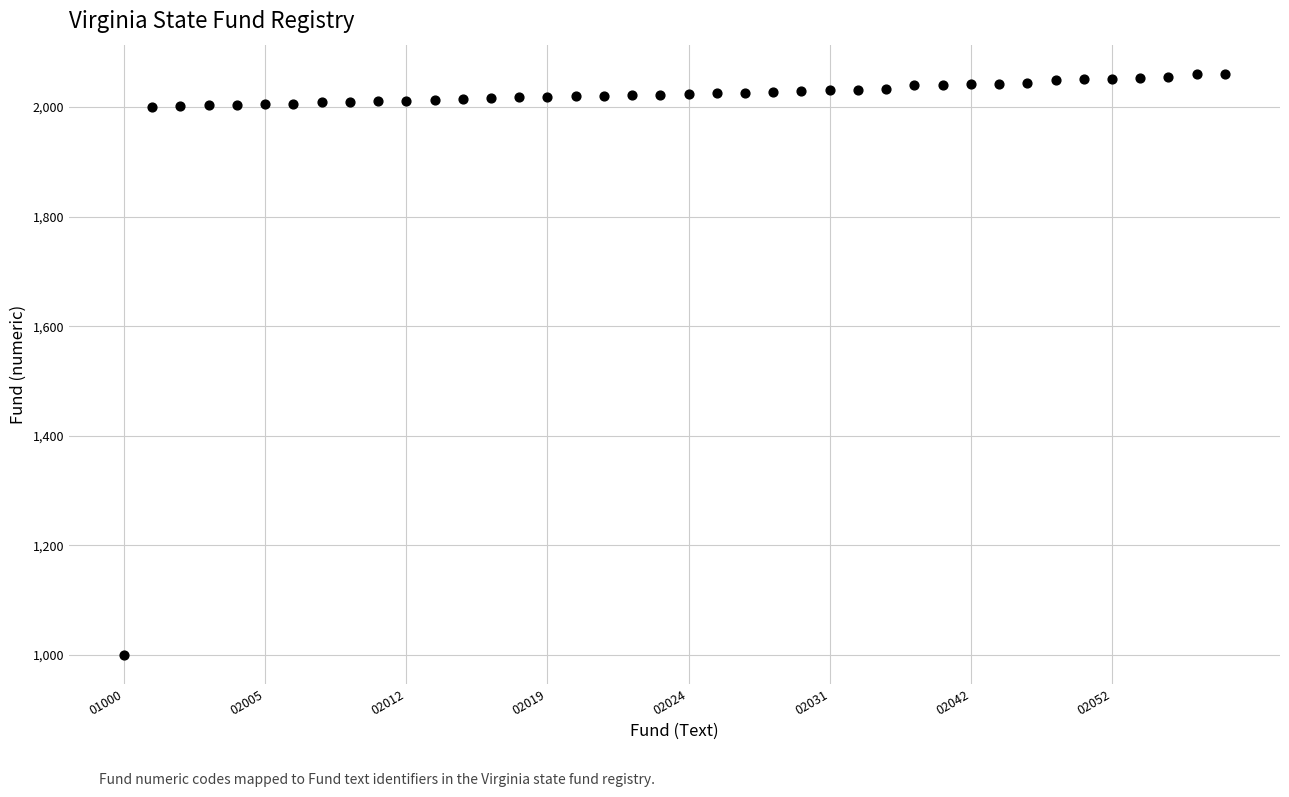

What is the range of Y values (max minus min)?

1061